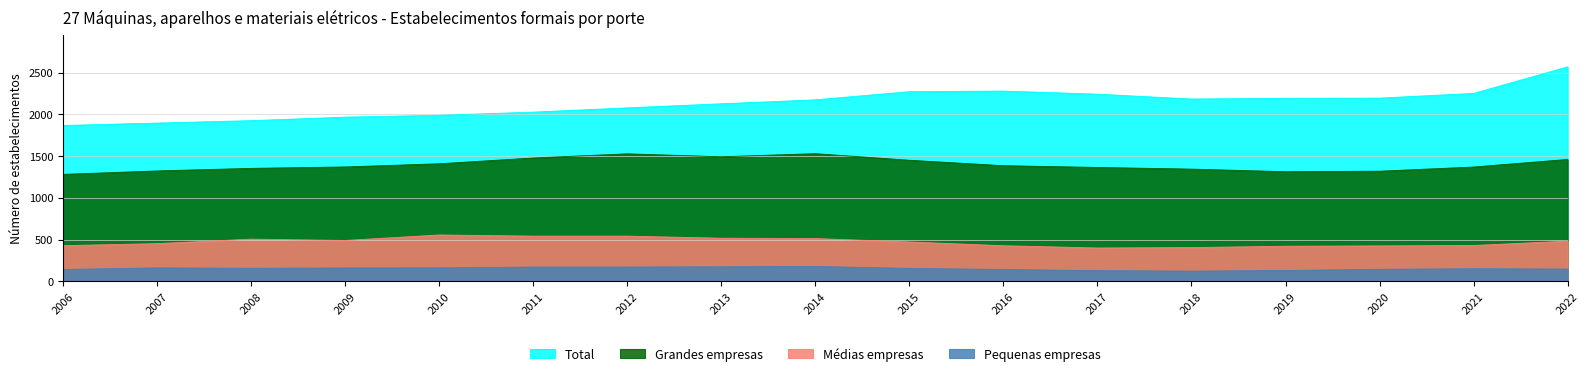

True or false: Grandes empresas has more than 2 points higher than both neighbors.

False